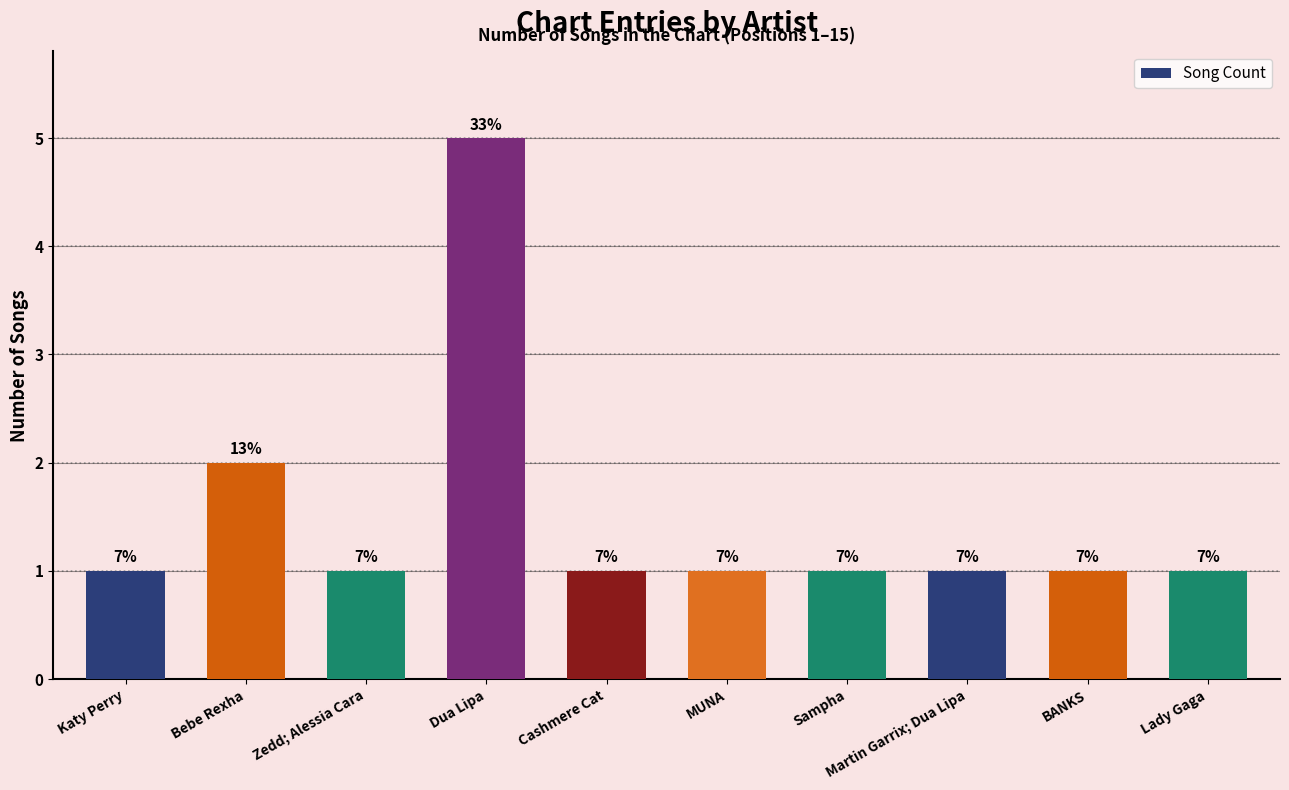

What position from the left is MUNA?

6